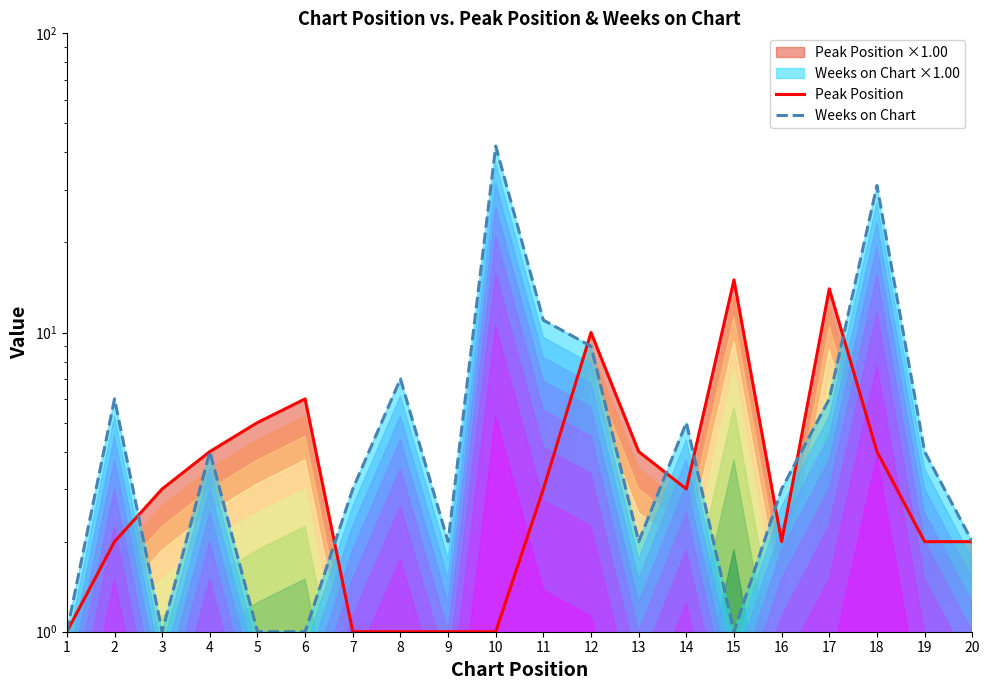

What is the sum of the Weeks on Chart values at 19 and 12?

13